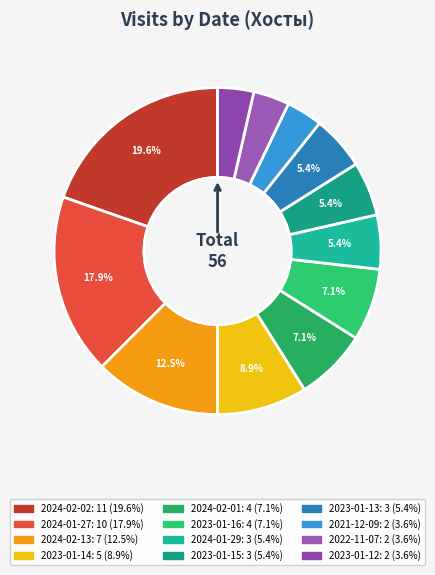

To the nearest percent, what percentage of the pie is 2023-01-15?

5%